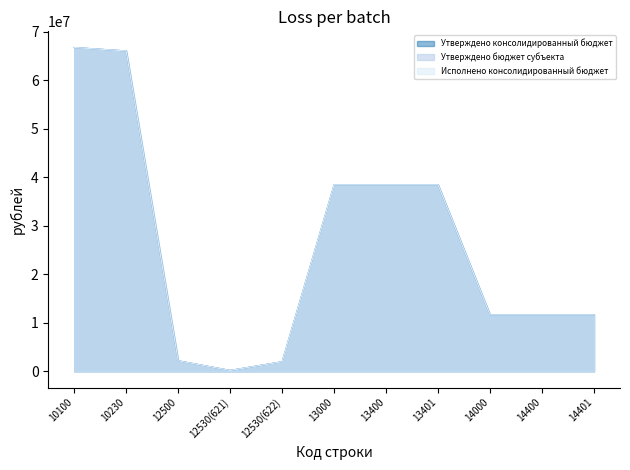

How many data points does each series have?

11